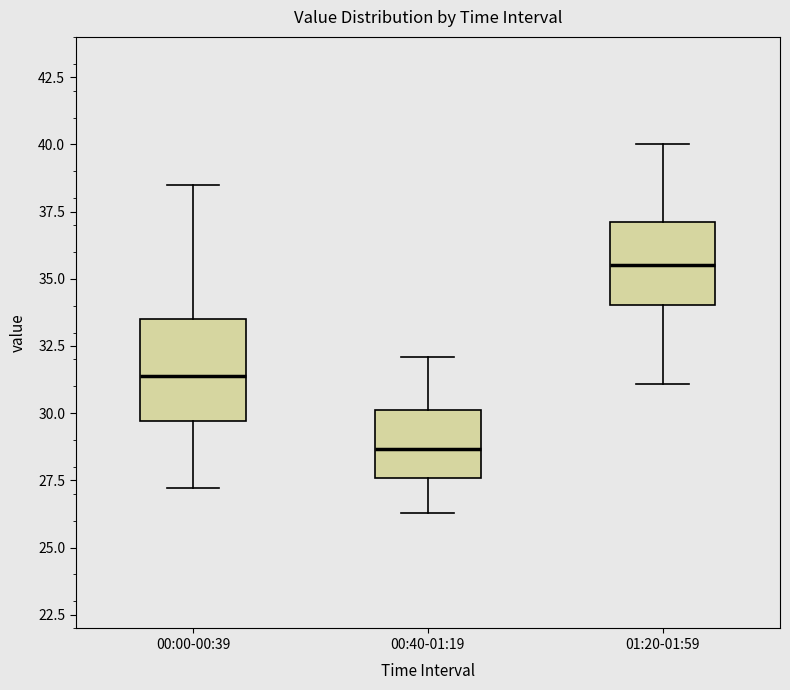

Which box's median line is the highest?

01:20-01:59